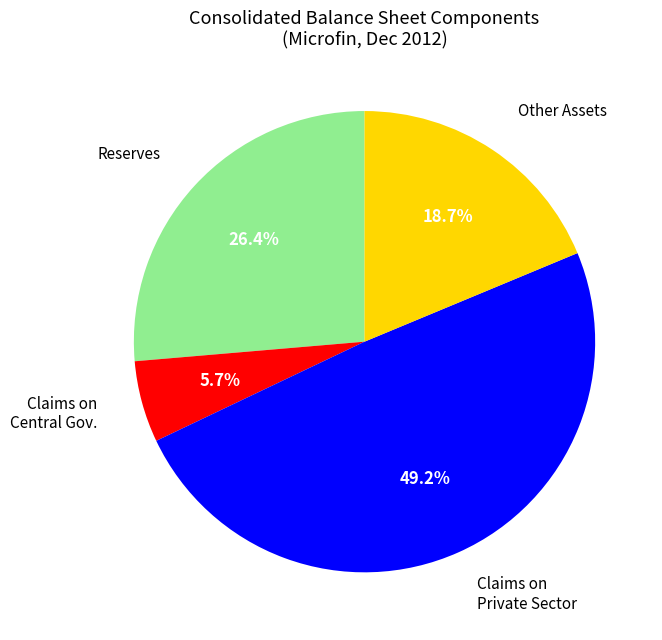

Is there a majority slice in this chart?

No